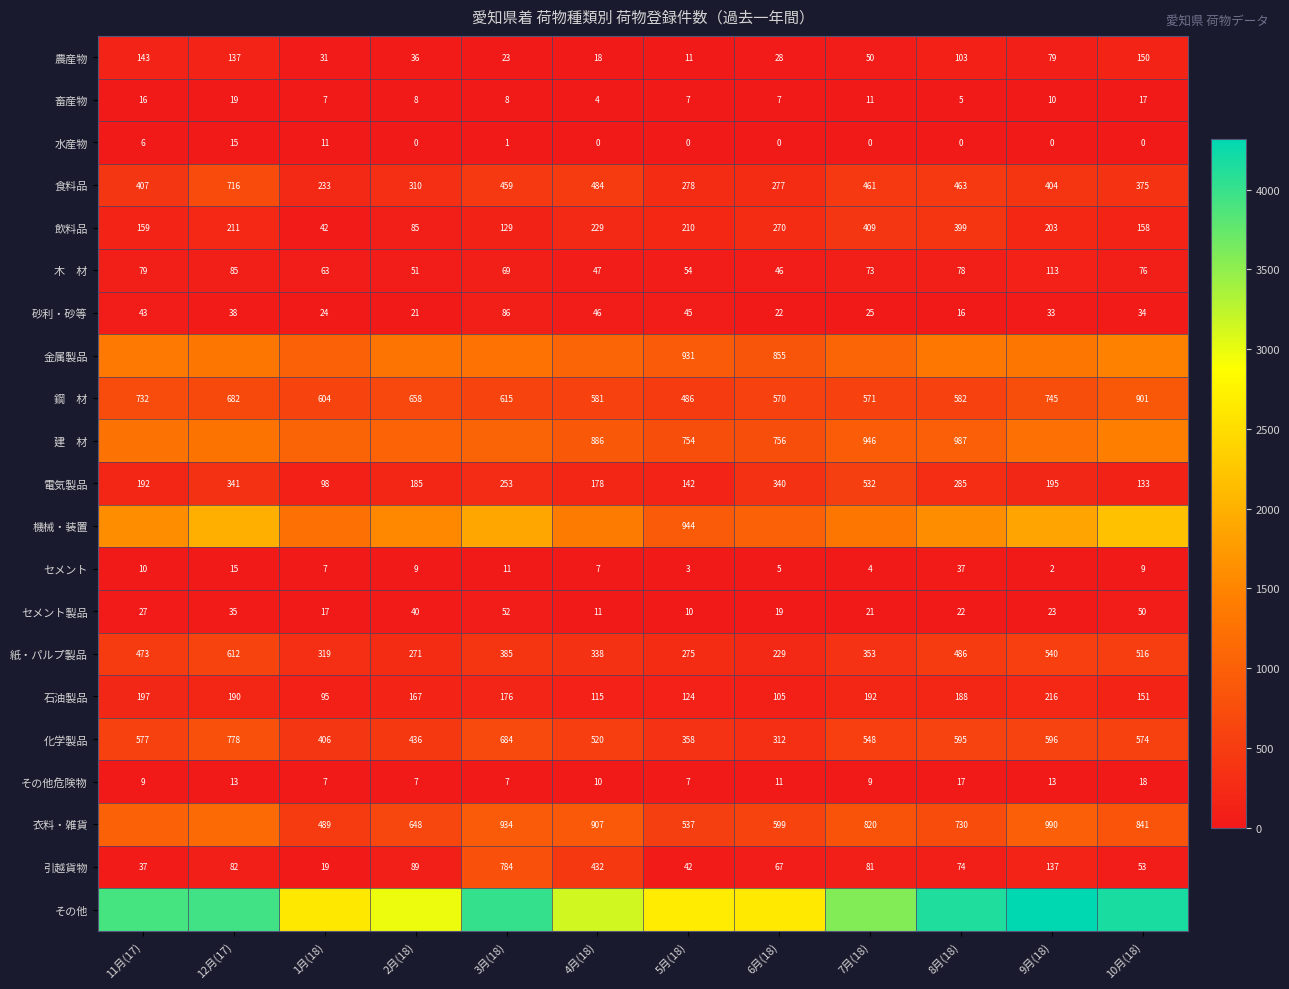

Is the value of 水産物 at 8月(18) greater than the value of 紙・パルプ製品 at 5月(18)?

No